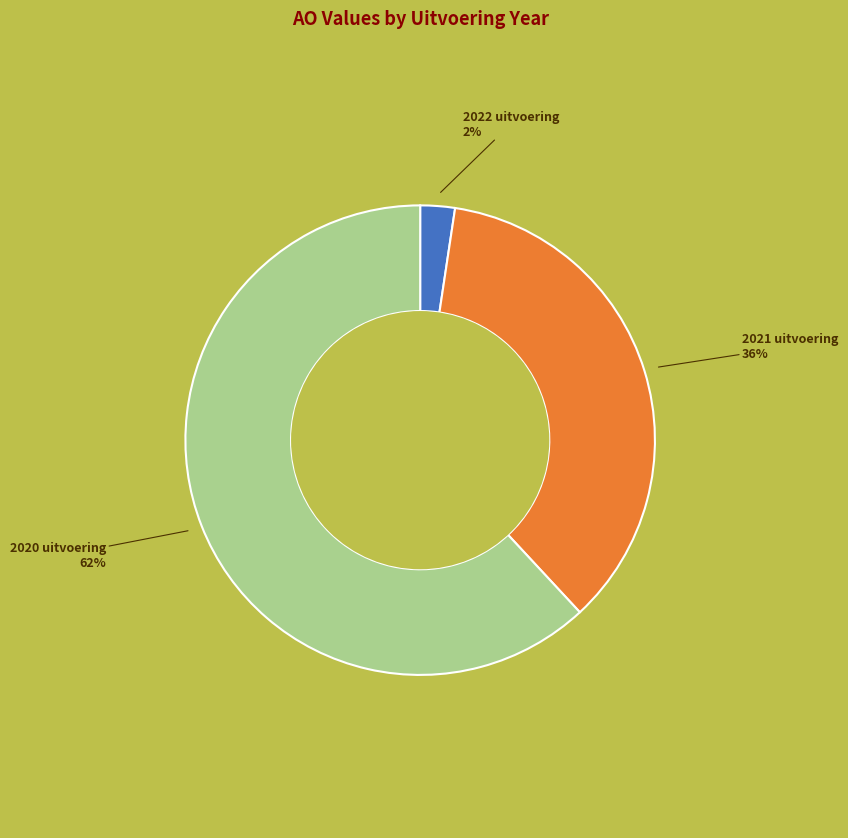

Does any single category account for the majority?

Yes